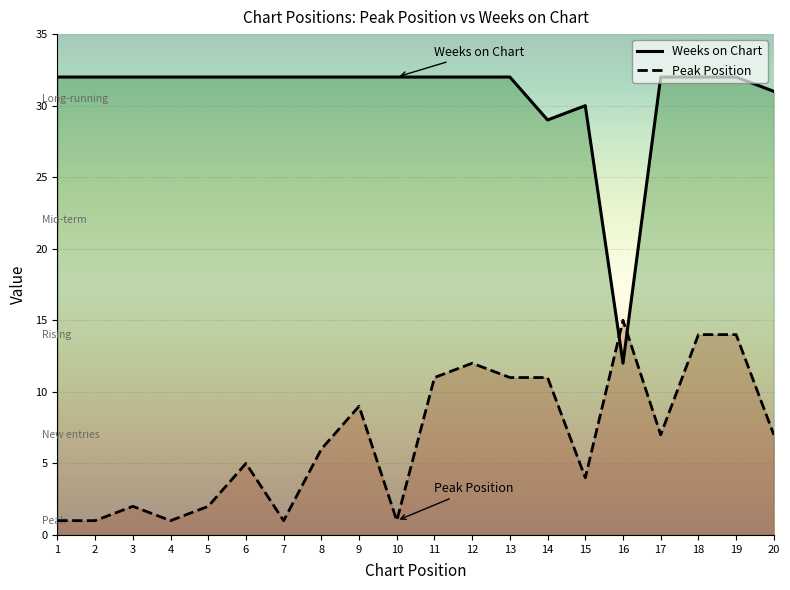

Rank the series by their average value, from lowest to highest.

Peak Position, Weeks on Chart